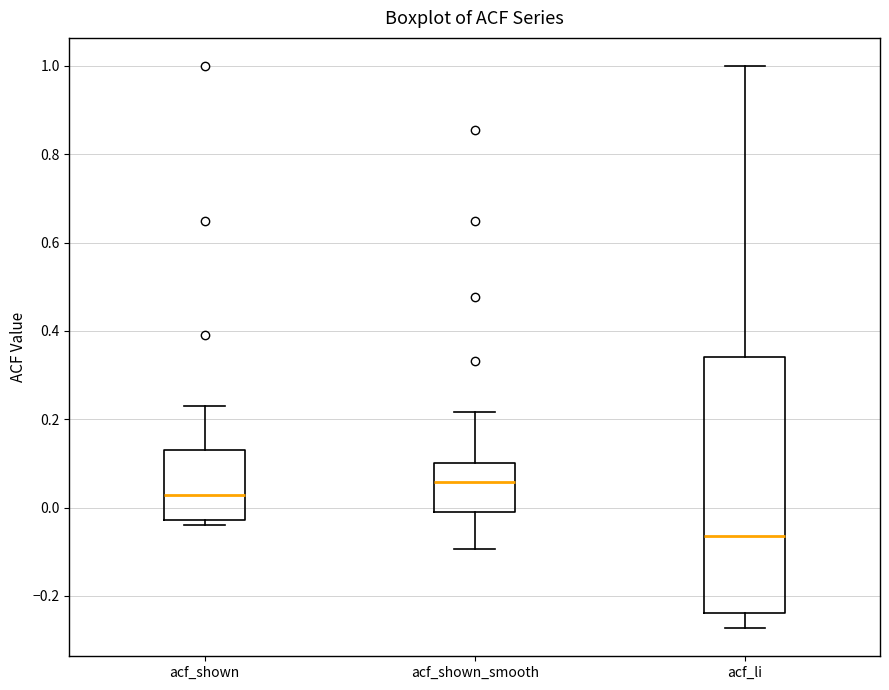

Which box's median line is the lowest?

acf_li